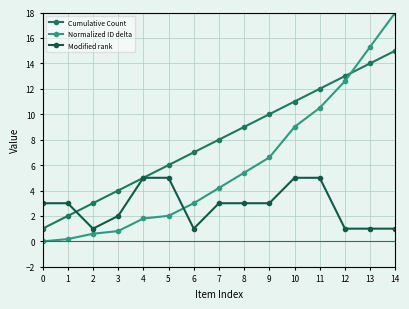

What is the value of the Cumulative Count point at the 6th from the left?

6.0